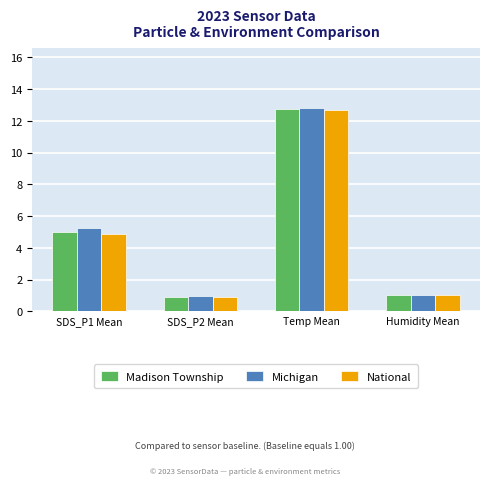

At how many categories does at least one series exceed 4?

2